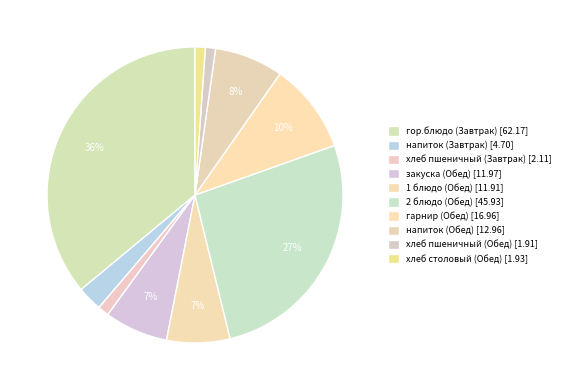

Count the number of slices in the pie.

10